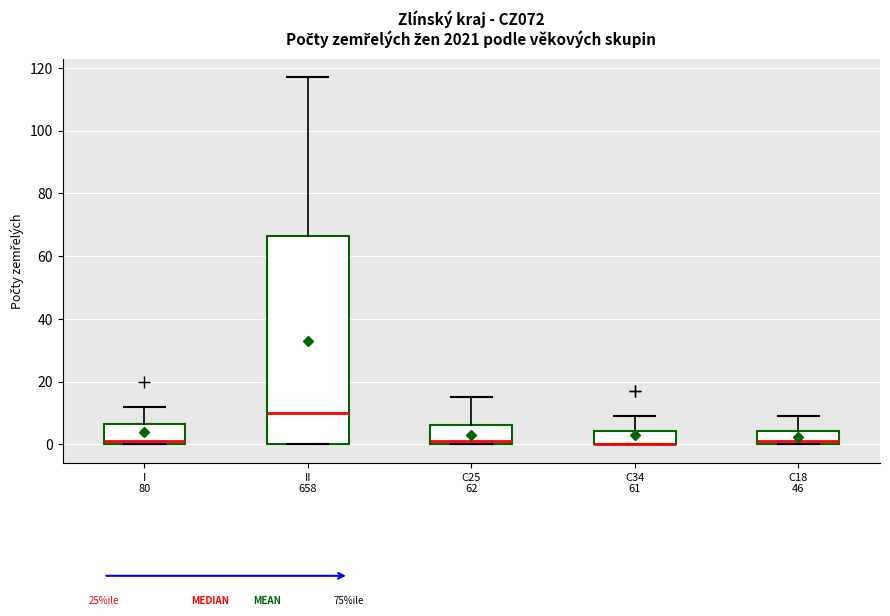

Which box is the tallest, from its lower edge to its upper edge?

II 658